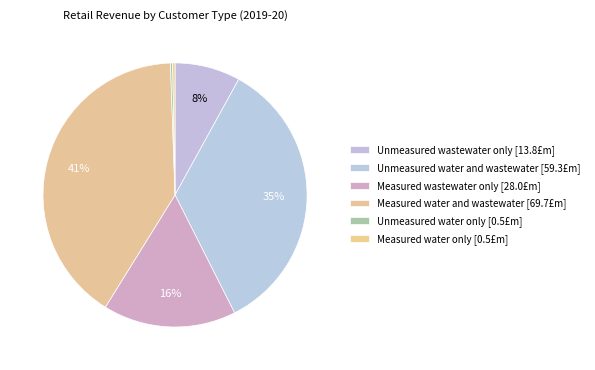

Is there any slice that represents more than half of the pie?

No